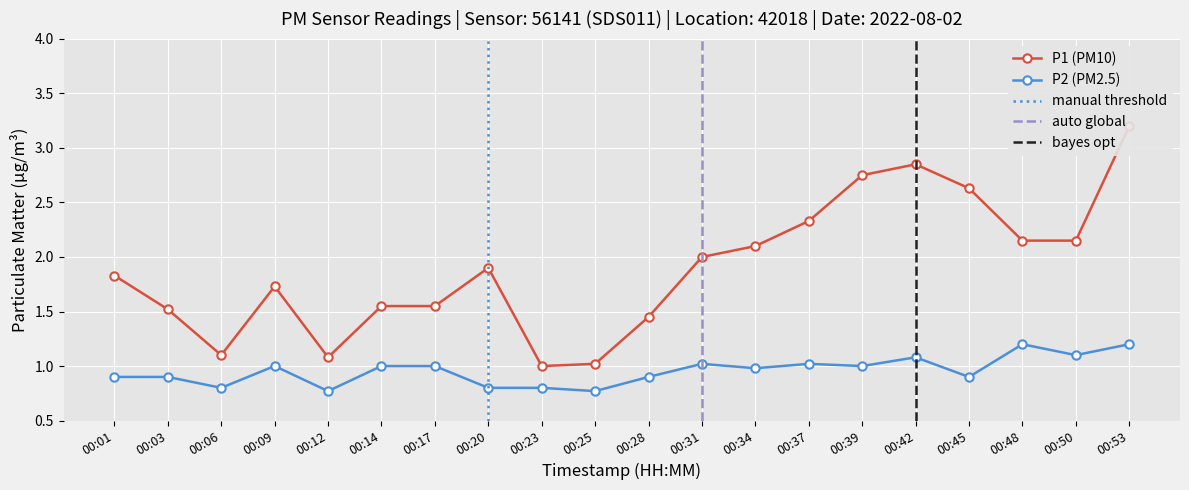

Is this an area chart (filled region under the line)?

No